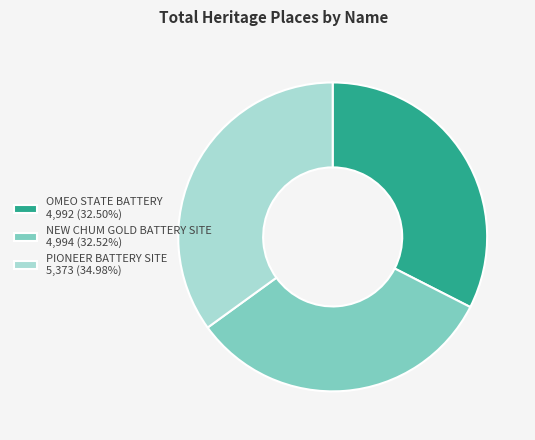

Which has a higher value, PIONEER BATTERY SITE or NEW CHUM GOLD BATTERY SITE?

PIONEER BATTERY SITE